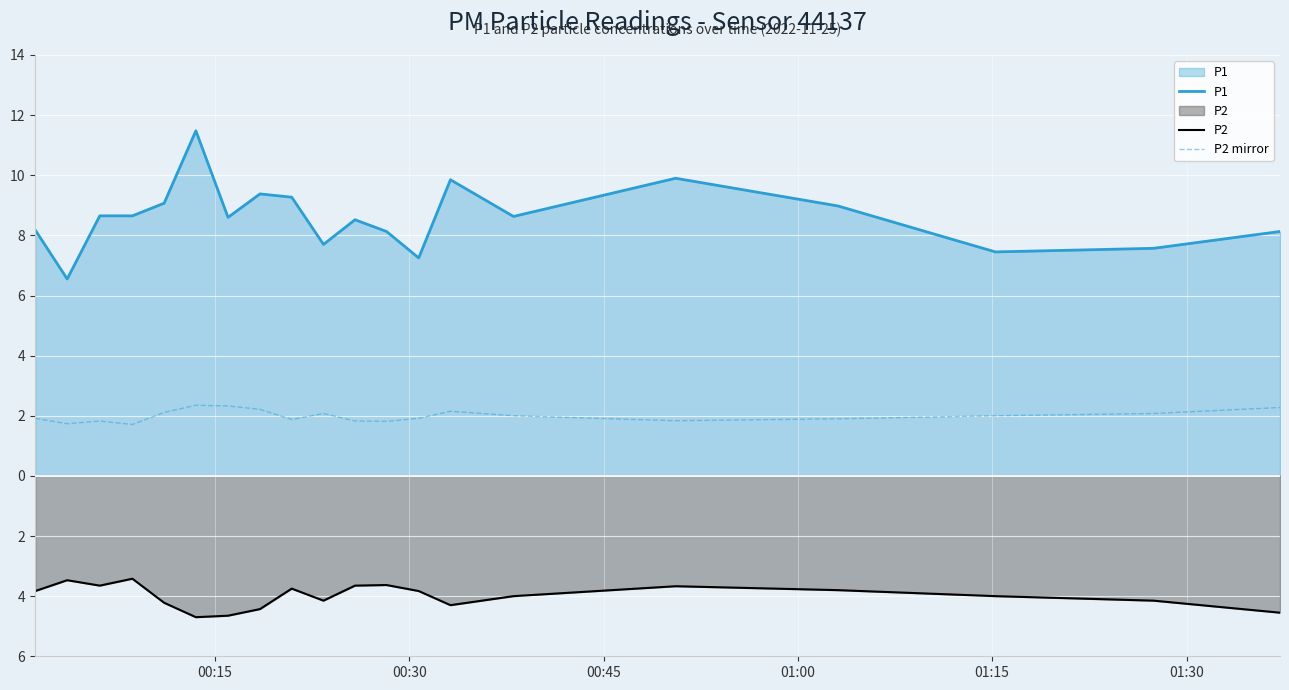

The value of P1 at 10 is 12.6. True or false?

False